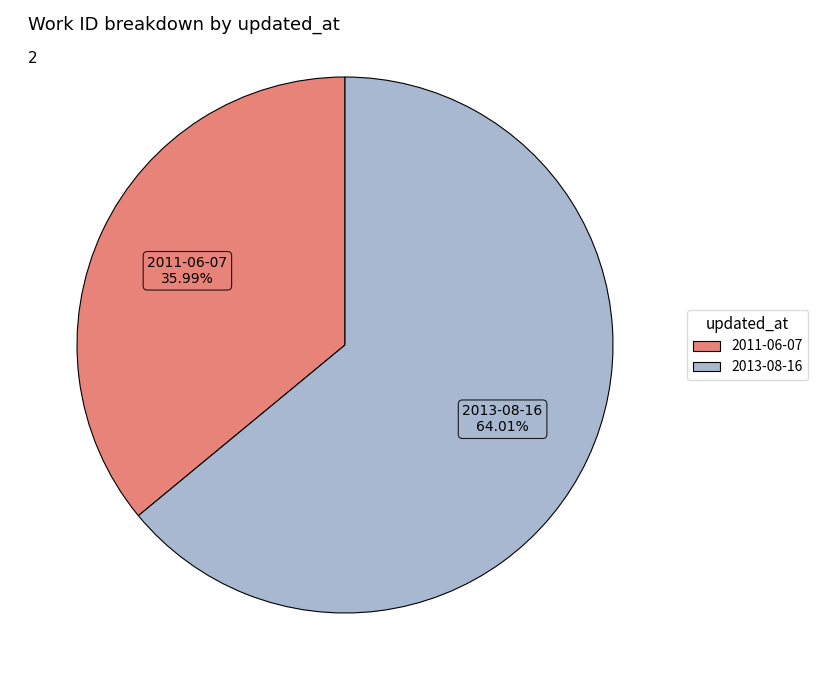

The 2013-08-16 slice represents 64% of the pie. True or false?

True